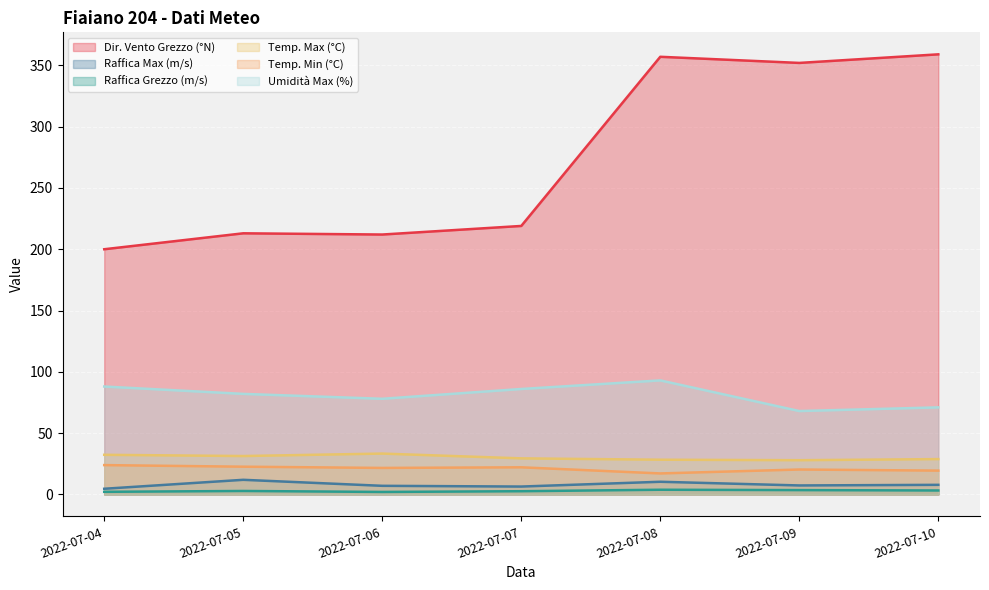

Where is the first local minimum for Temp. Max (°C)?

2022-07-05